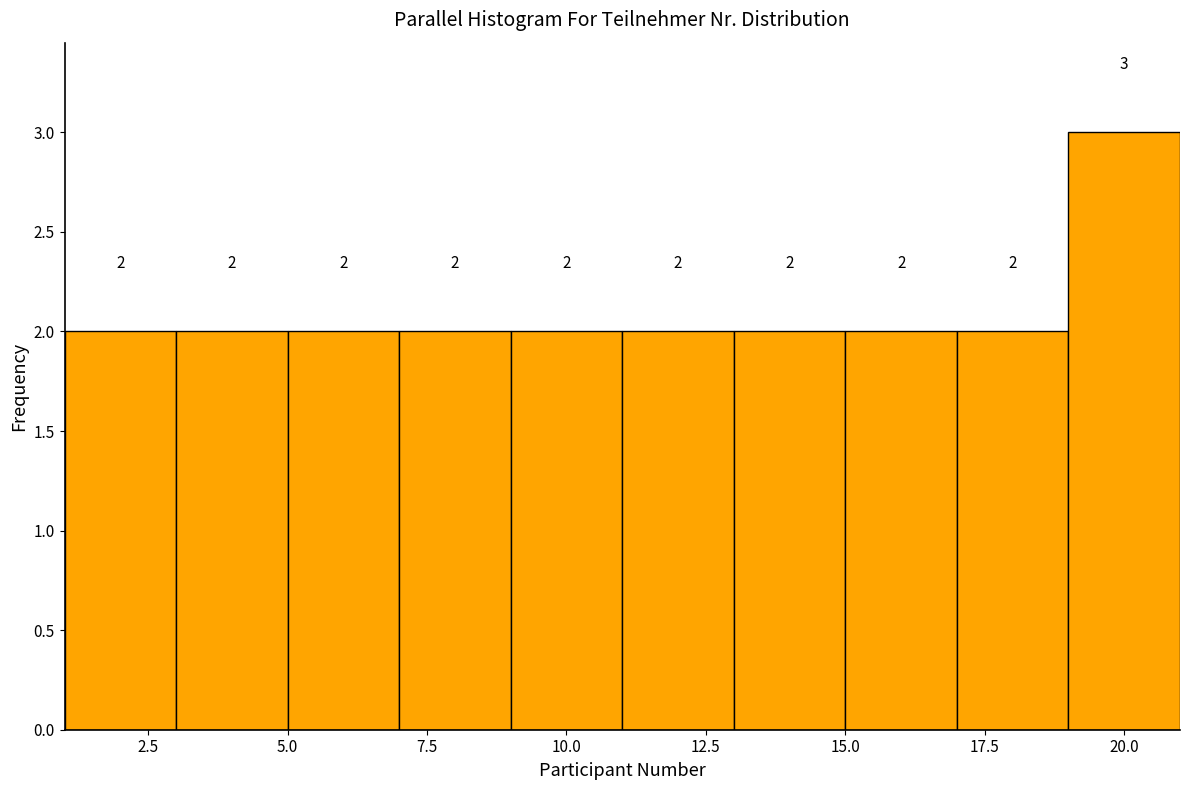

What is the height of the bar covering 7 to 9 on the x-axis?

2